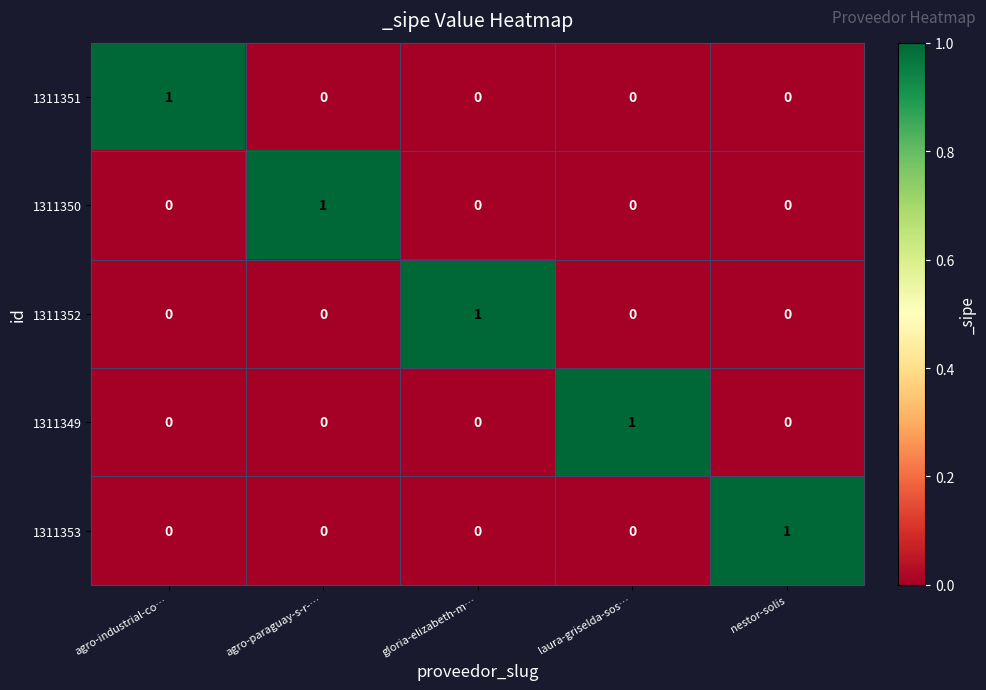

How many series are shown in this chart?

5